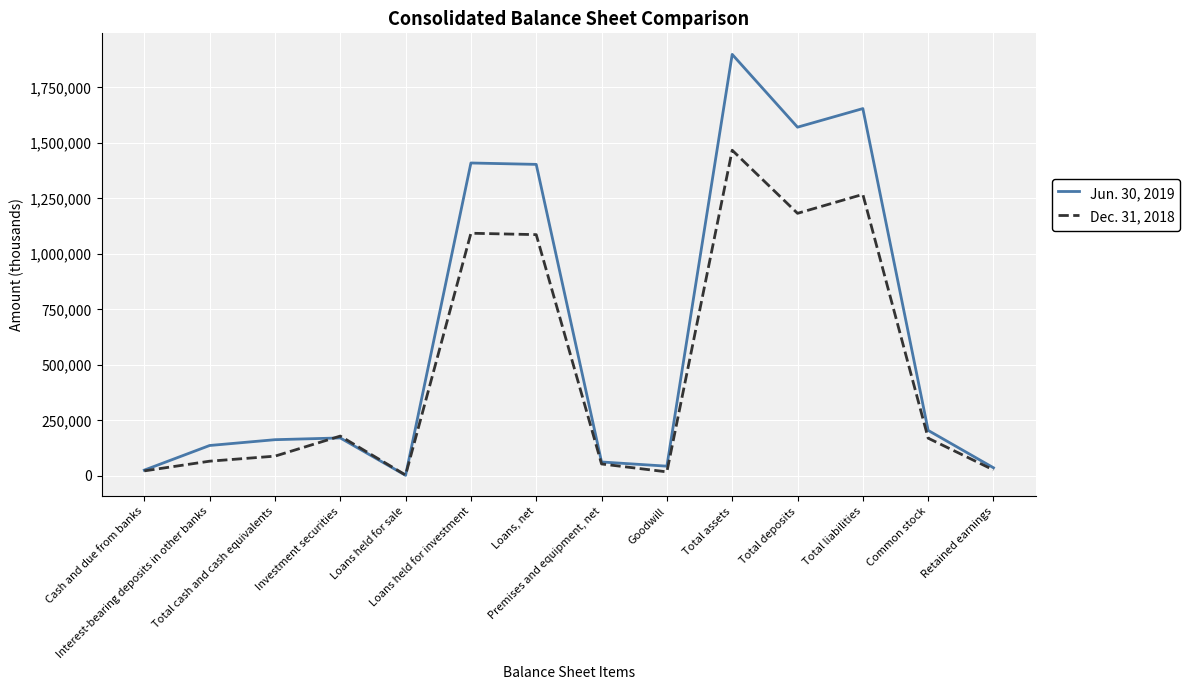

What is the greatest value displayed?

1898460